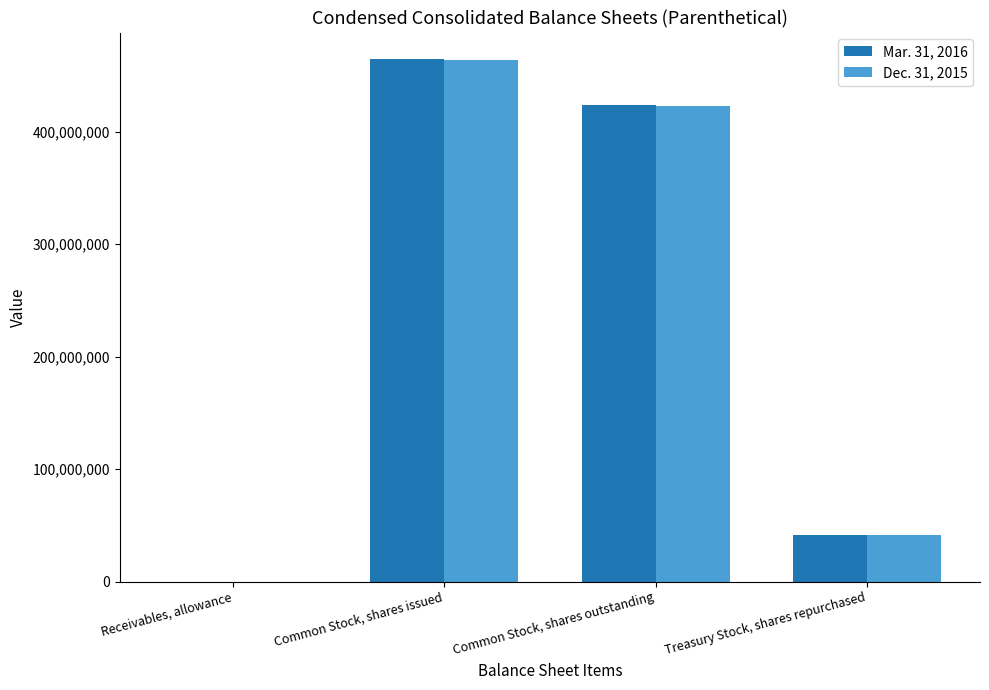

What is the sum of all Mar. 31, 2016 values?

930000070